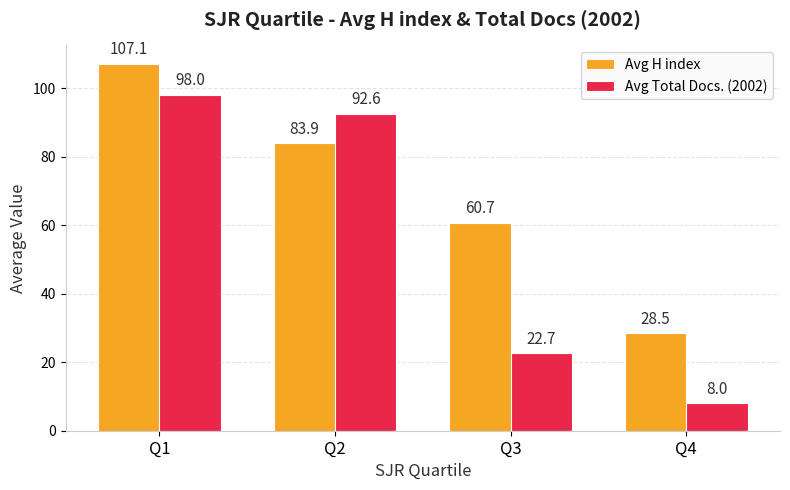

True or false: Avg Total Docs. (2002) has a value of 22.7 at Q3.

True